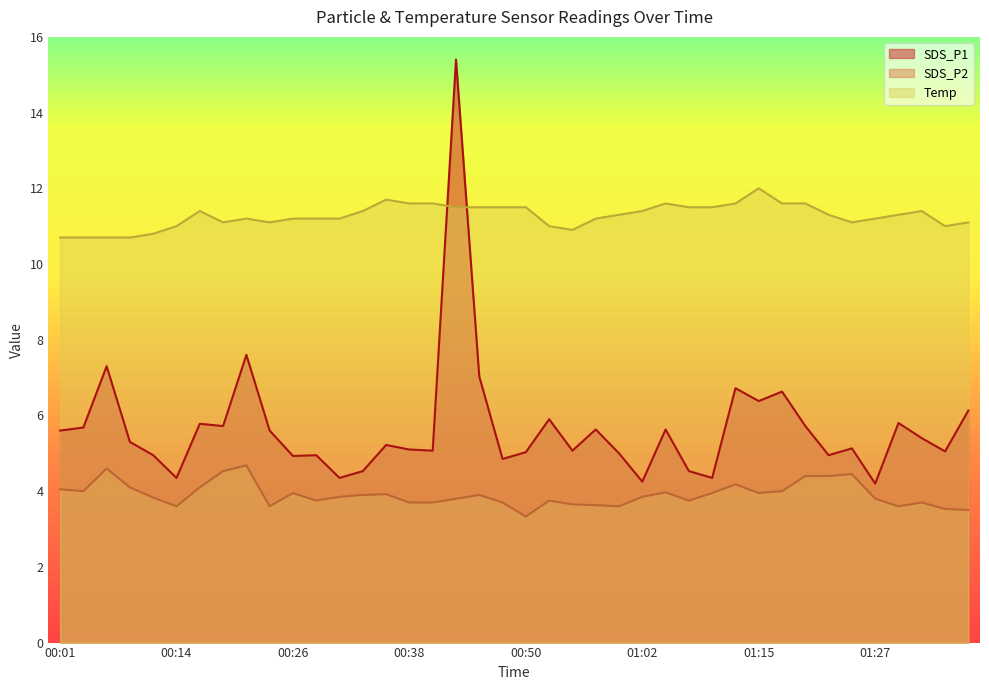

Between which two adjacent categories do SDS_P1 and Temp first intersect?

00:40 and 00:43